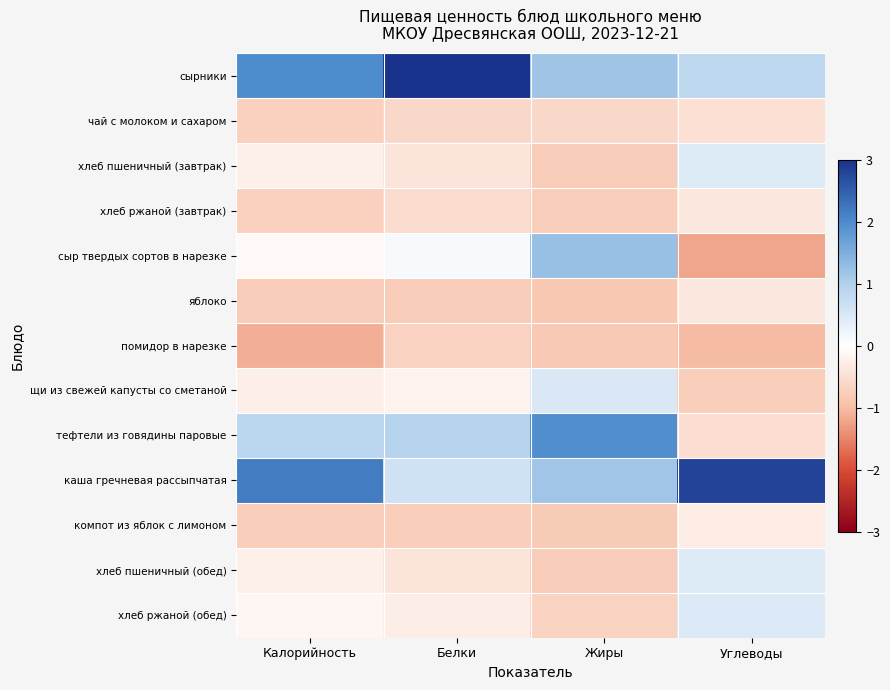

What is the smallest value displayed?

-1.2